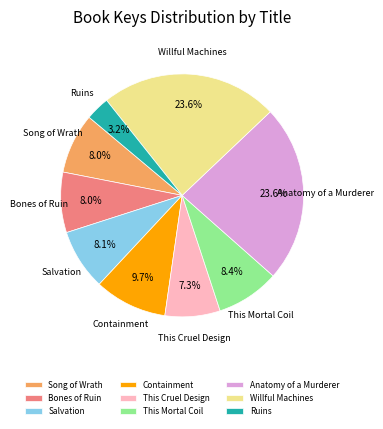

How many slices are in this pie chart?

9